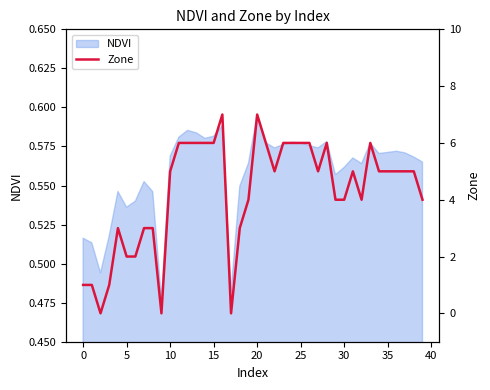

The chart shows a value of 6 at 15. True or false?

True